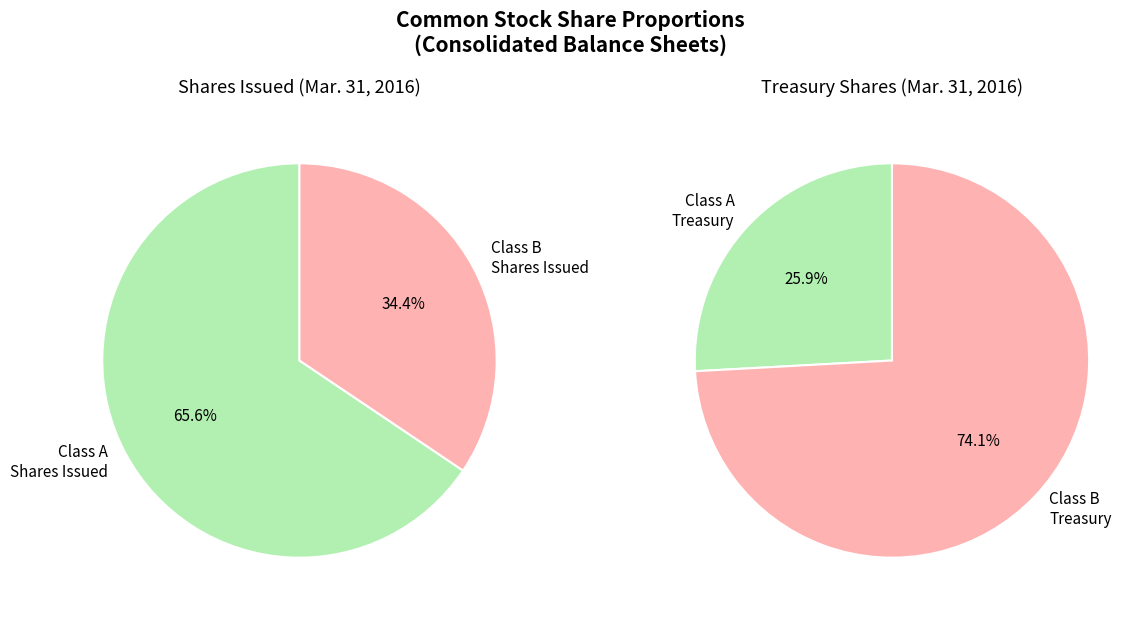

Approximately how many times larger is the value at Class B Common Stock - Shares Issued compared to Class B Treasury Shares?

2.5